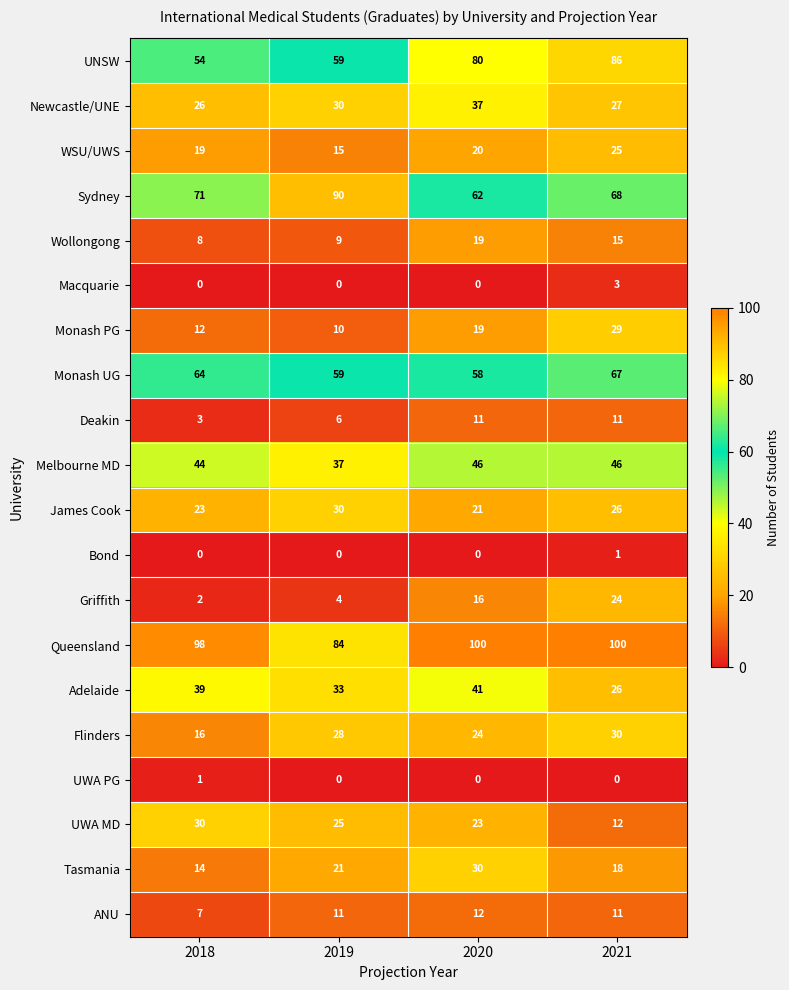

Which series changed the most between 2019 and 2021?

UNSW